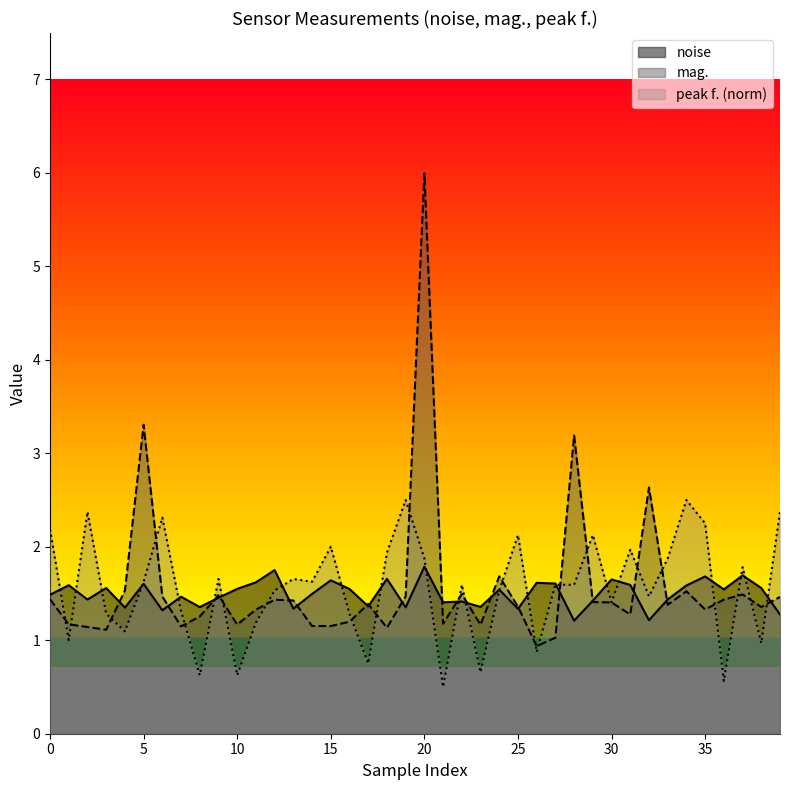

The peak f. series shows 2.0 at 31. True or false?

True